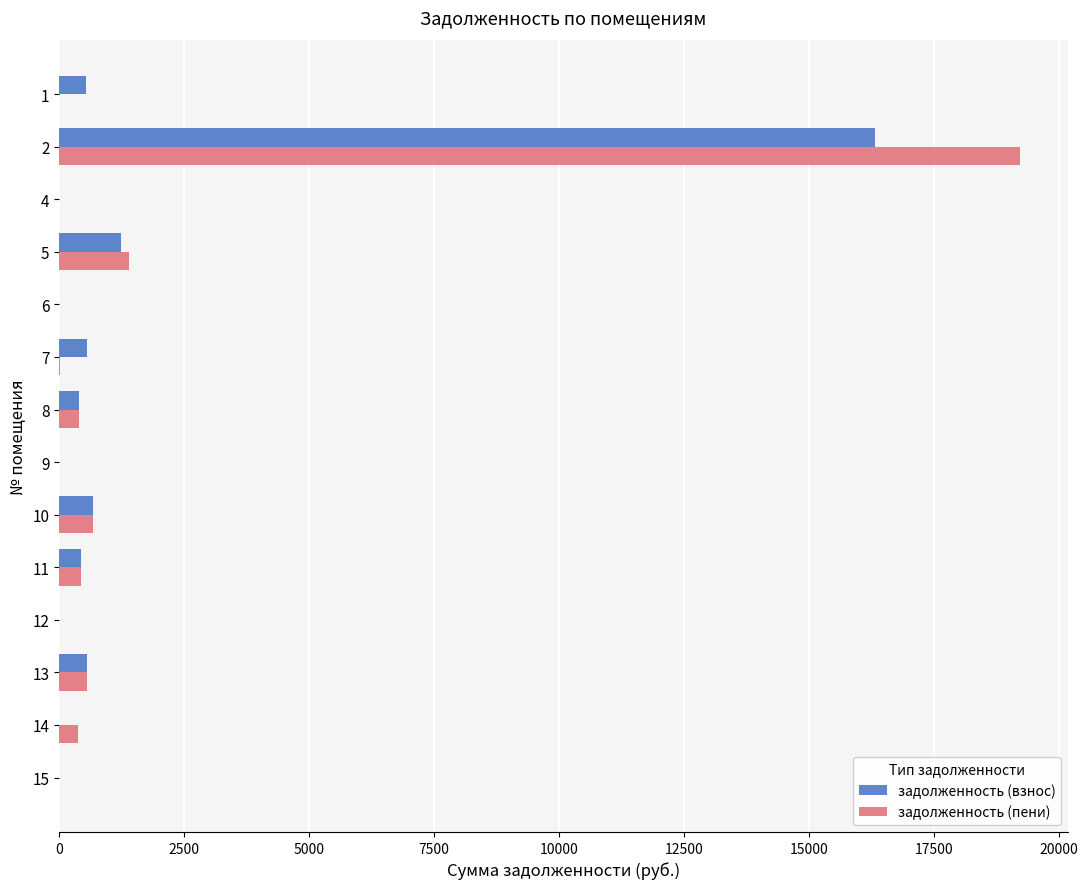

How many categories are shown in the chart?

14